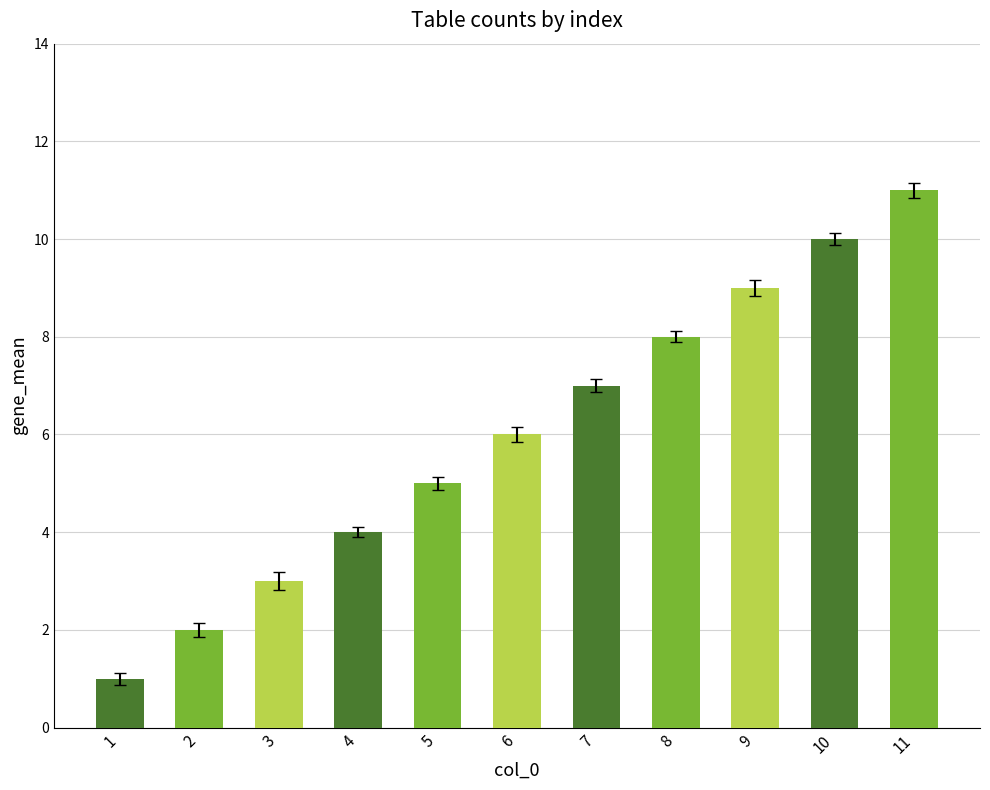

What is the greatest value displayed?

11